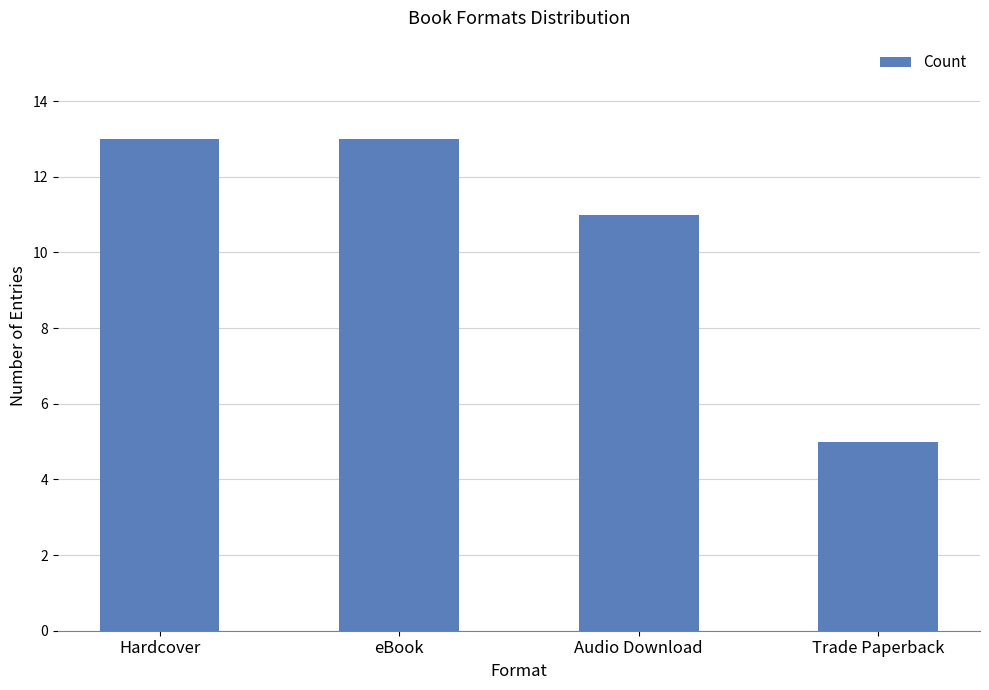

Reading left to right, extract all data points from this chart.

13	13	11	5